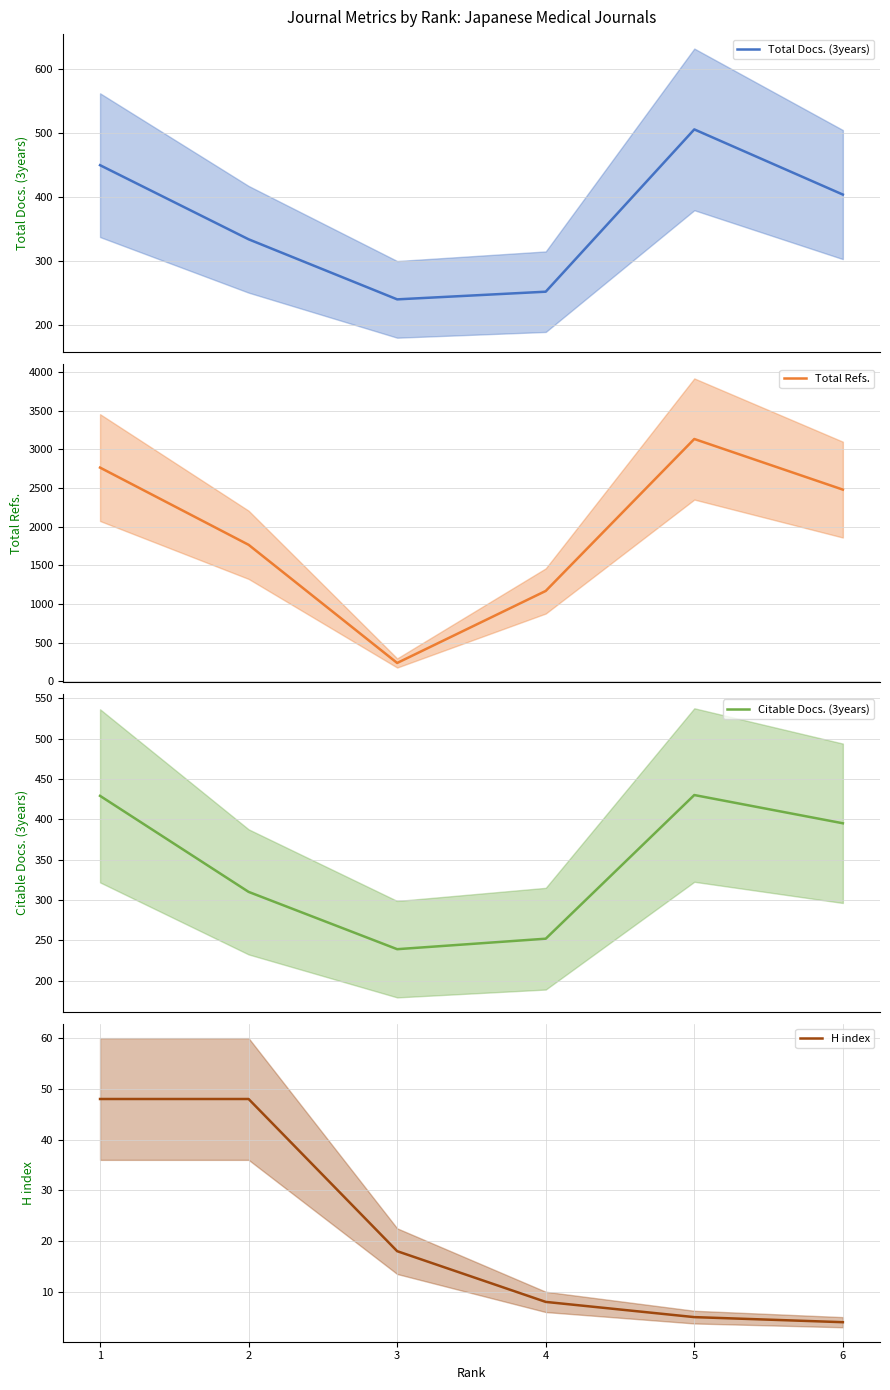

How many interior local valleys does the Total Refs. series have?

1